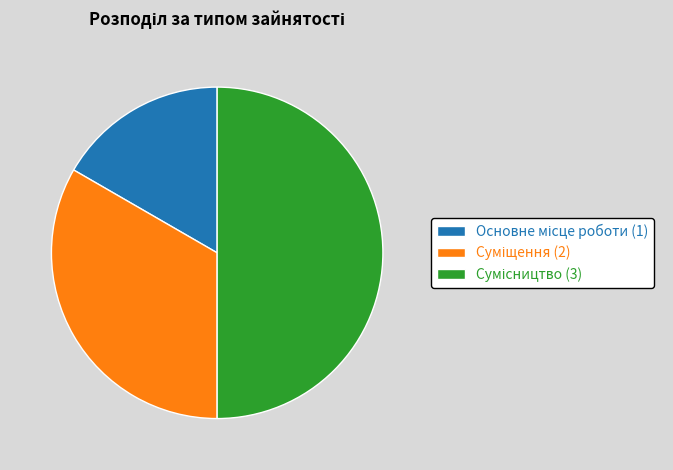

To the nearest percent, what is the combined percentage of Сумісництво and Суміщення?

83%